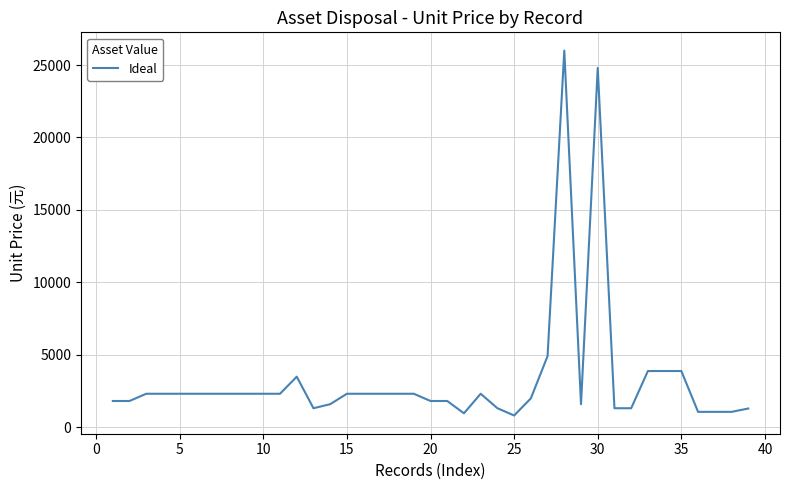

Does the chart have visible grid lines?

Yes